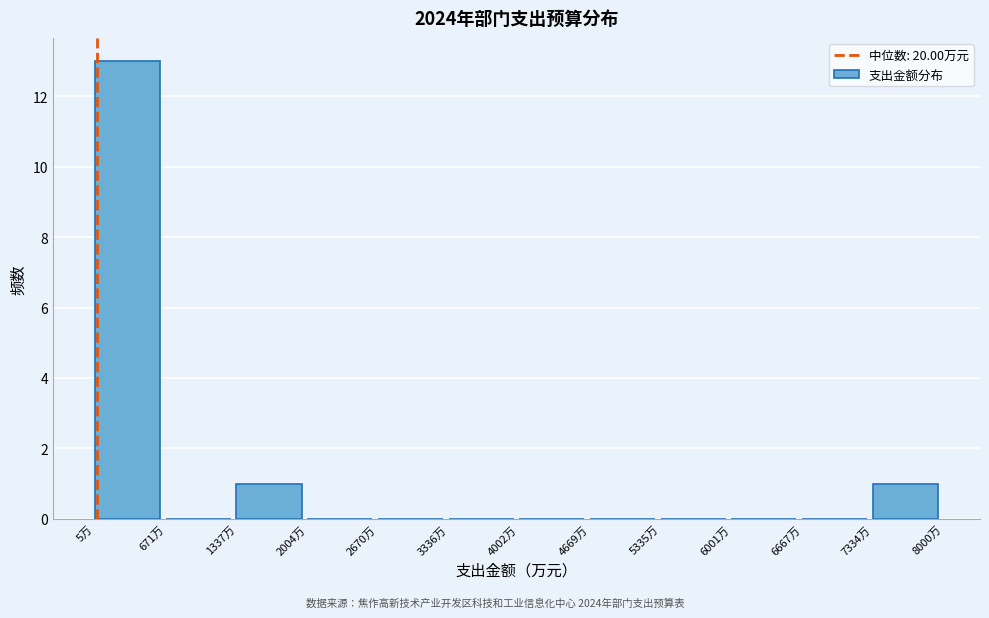

Which range on the x-axis has the tallest bar?

0 to 700